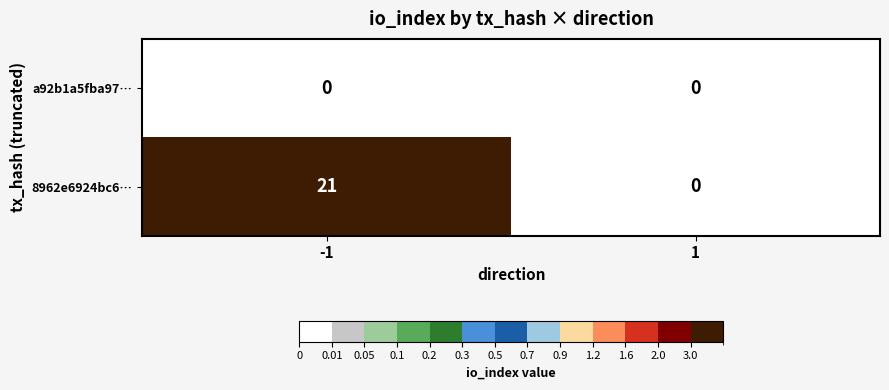

True or false: 8962e6924bc6… has a value of 0 at 1.

True